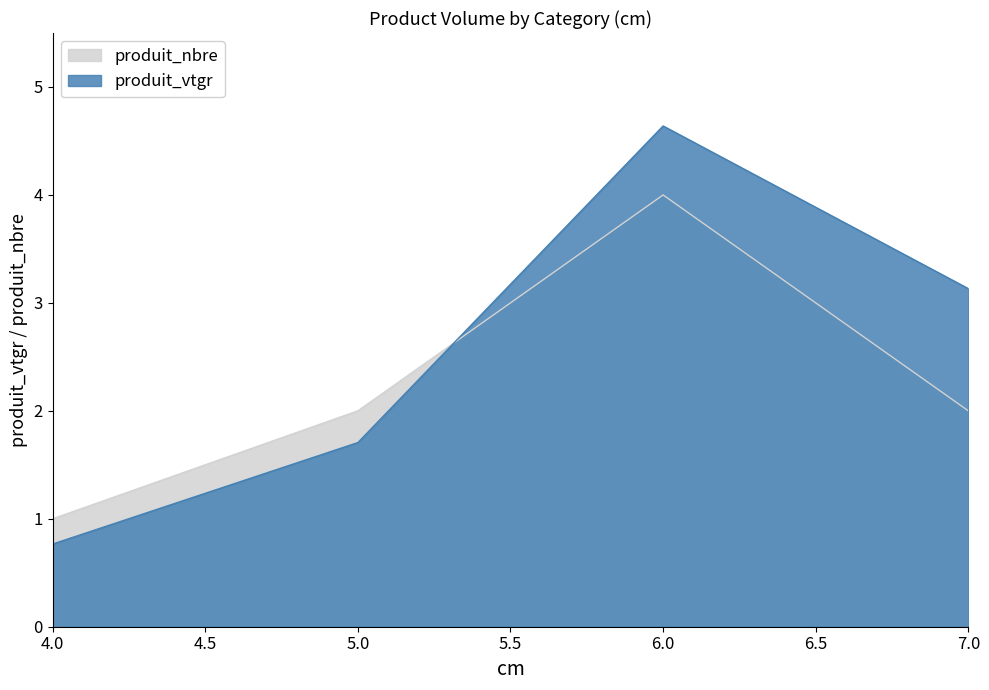

How many distinct data groups are displayed?

2